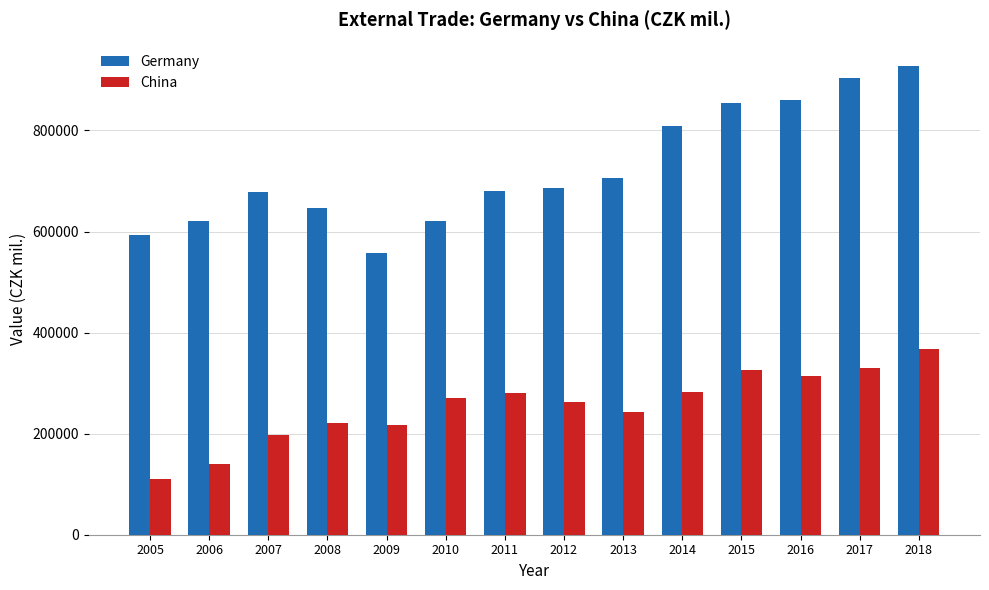

Count the number of categories in the chart.

14